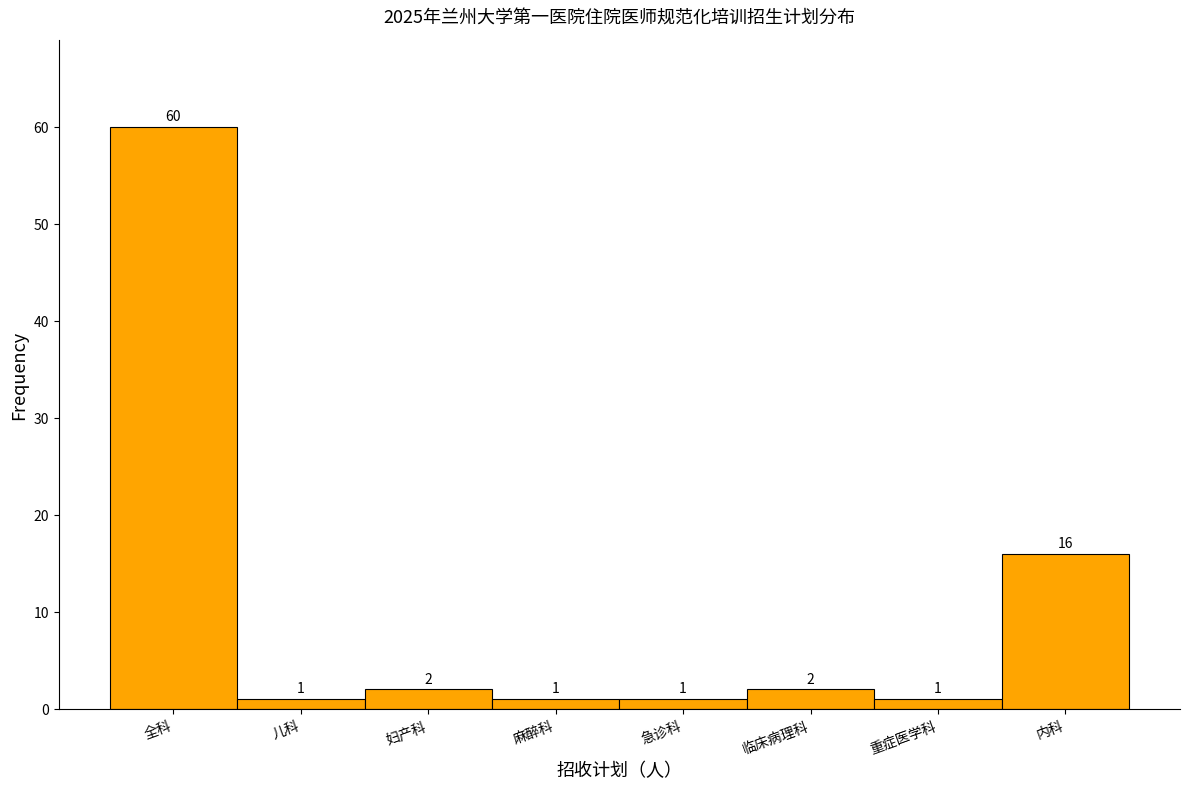

Reading left to right, list all the values displayed in this chart.

60	1	2	1	1	2	1	16